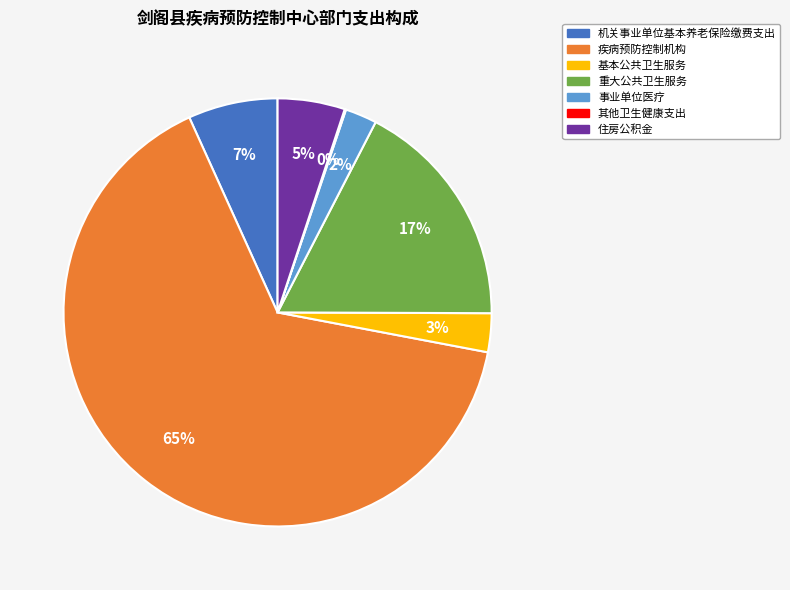

Does any single category account for the majority?

Yes